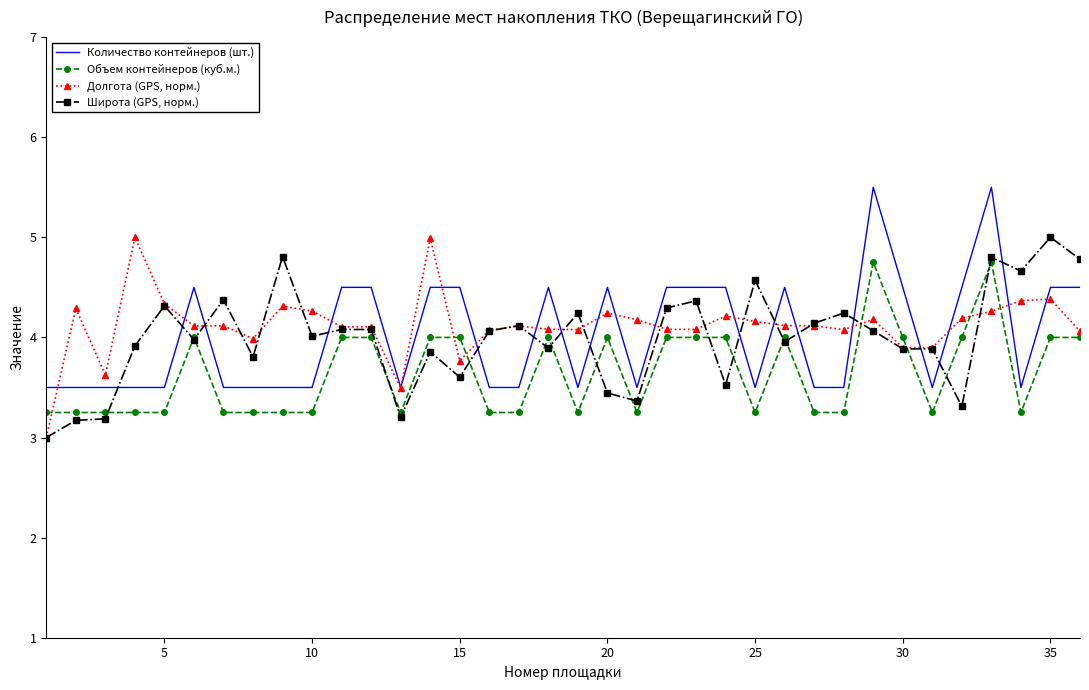

What is the maximum value for Широта (GPS, норм.)?

5.0